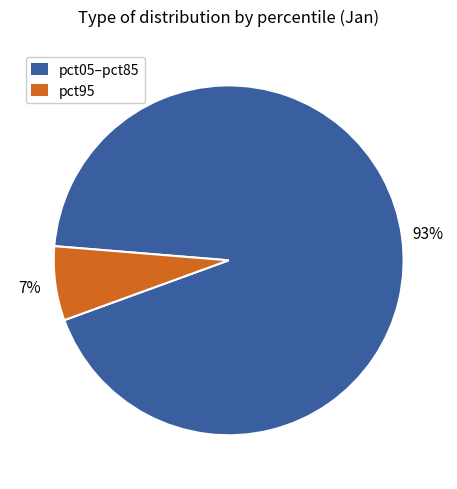

To the nearest percent, what is the average slice percentage?

50%